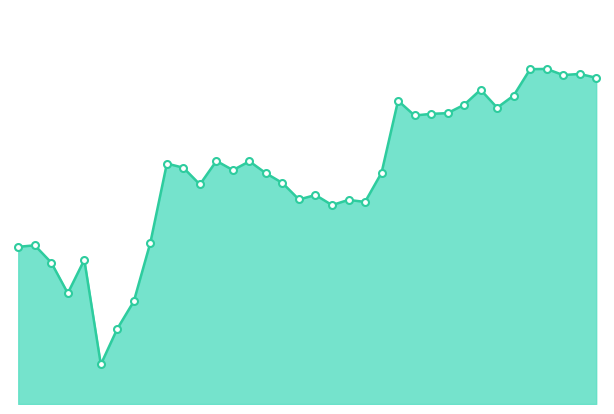

What is the smallest value displayed?

172.4